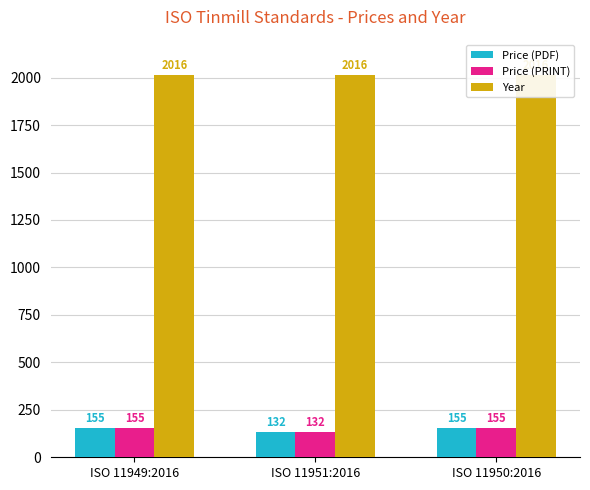

Reading right to left, transcribe all the data shown in this chart.

Price (PDF): ISO 11950:2016=155	ISO 11951:2016=132	ISO 11949:2016=155
Price (PRINT): ISO 11950:2016=155	ISO 11951:2016=132	ISO 11949:2016=155
Year: ISO 11950:2016=2016	ISO 11951:2016=2016	ISO 11949:2016=2016